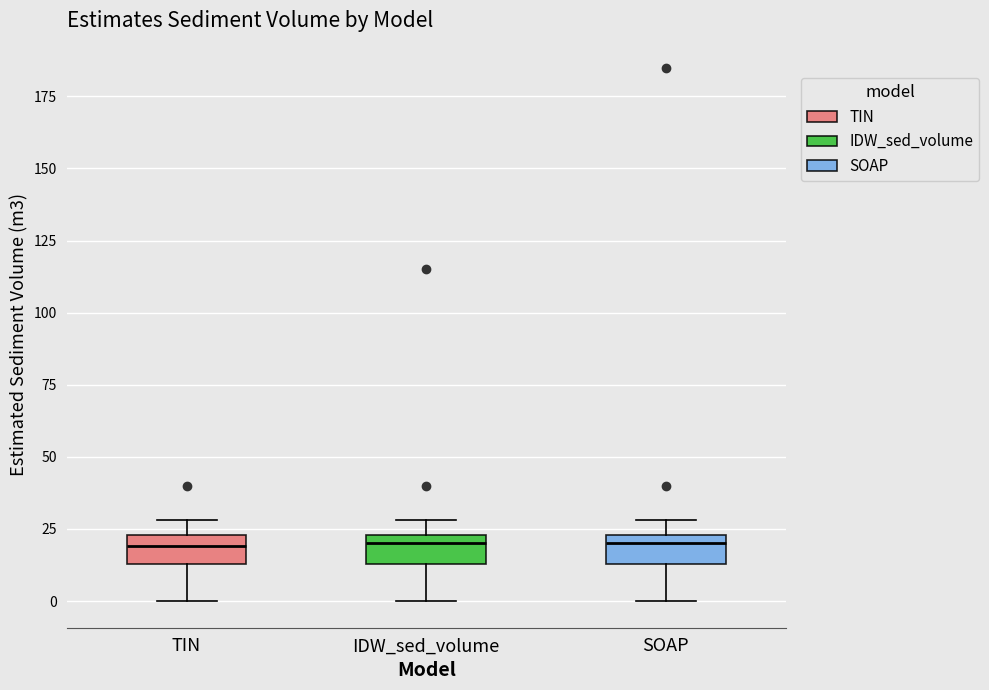

Reading left to right, read every box against the y-axis: the position of its median line, the range the box covers, and the ends of its whiskers. The values are not printed on the chart, so give them approximately, as read against the axis.

TIN: median 20, box 15 to 25, whiskers 0 to 30
IDW_sed_volume: median 20, box 15 to 25, whiskers 0 to 30
SOAP: median 20, box 15 to 25, whiskers 0 to 30